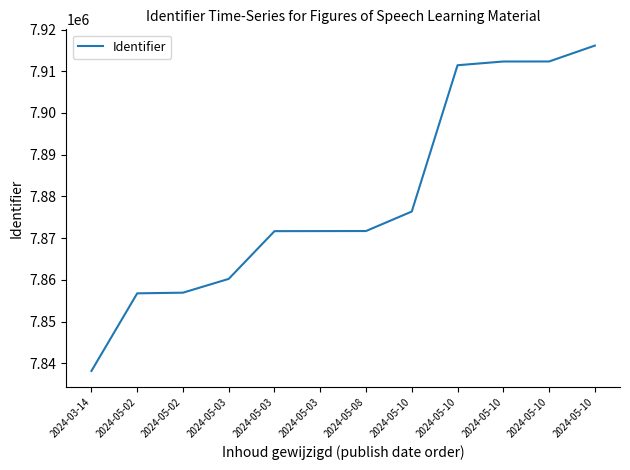

How many lines are shown in the chart?

1